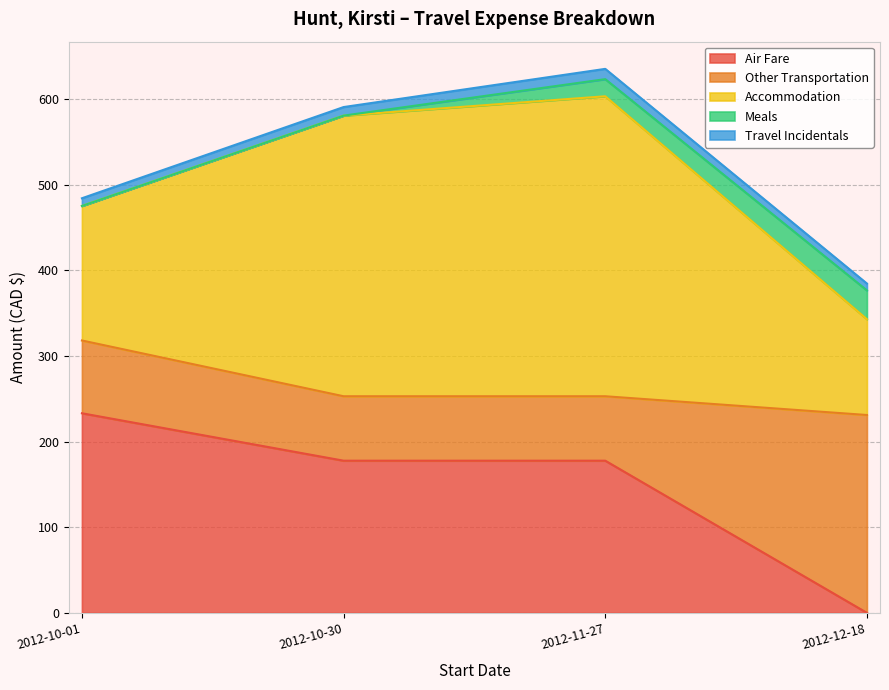

Does the chart display data point markers on the line(s)?

No